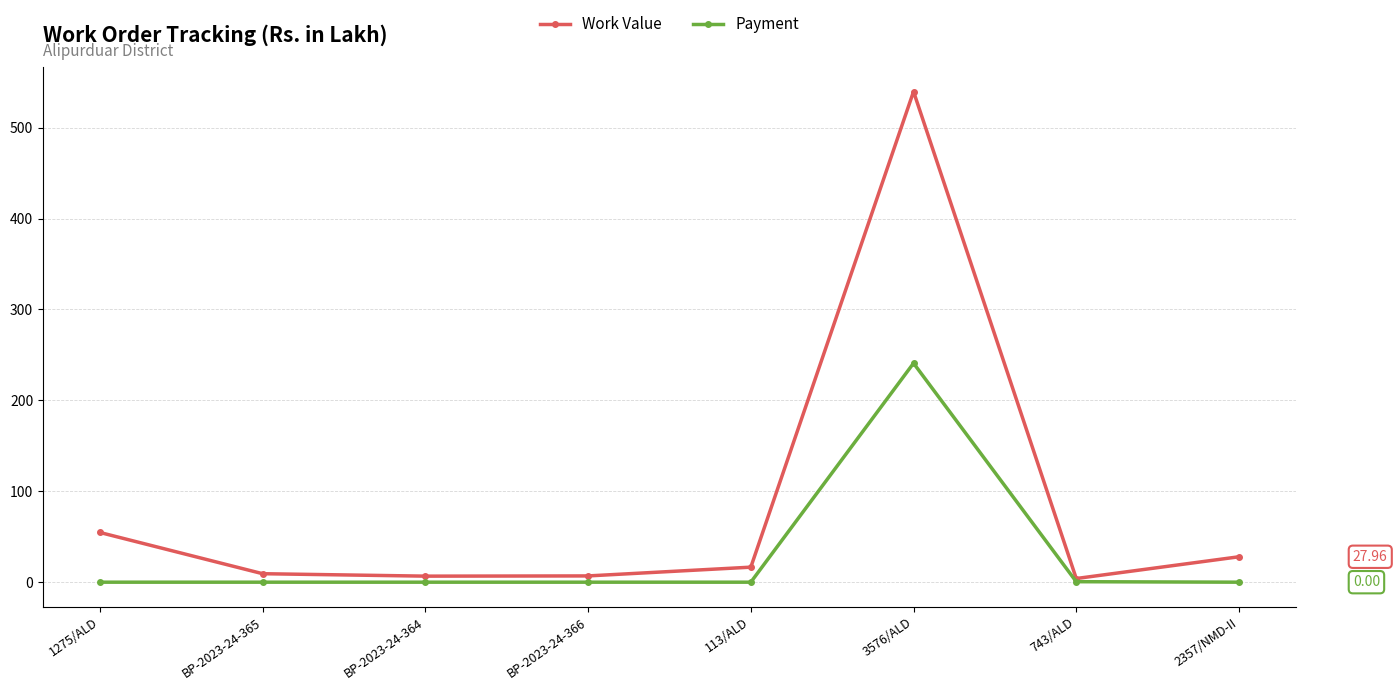

Between 1275/ALD and BP-2023-24-365, which series saw the biggest shift?

Work Value